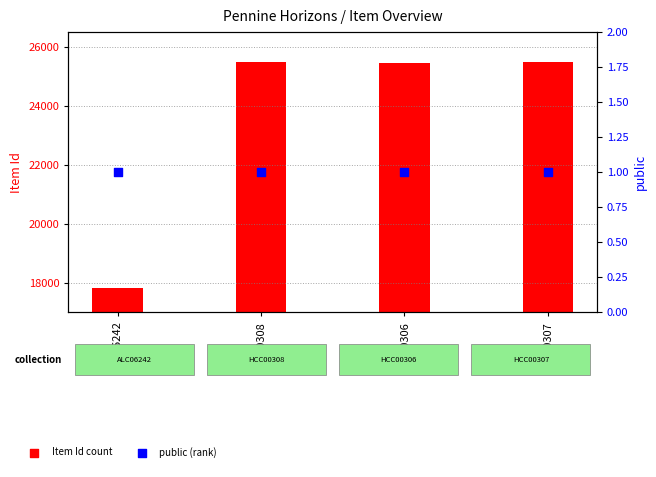

Which series contains the highest Y value?

Item Id (count)